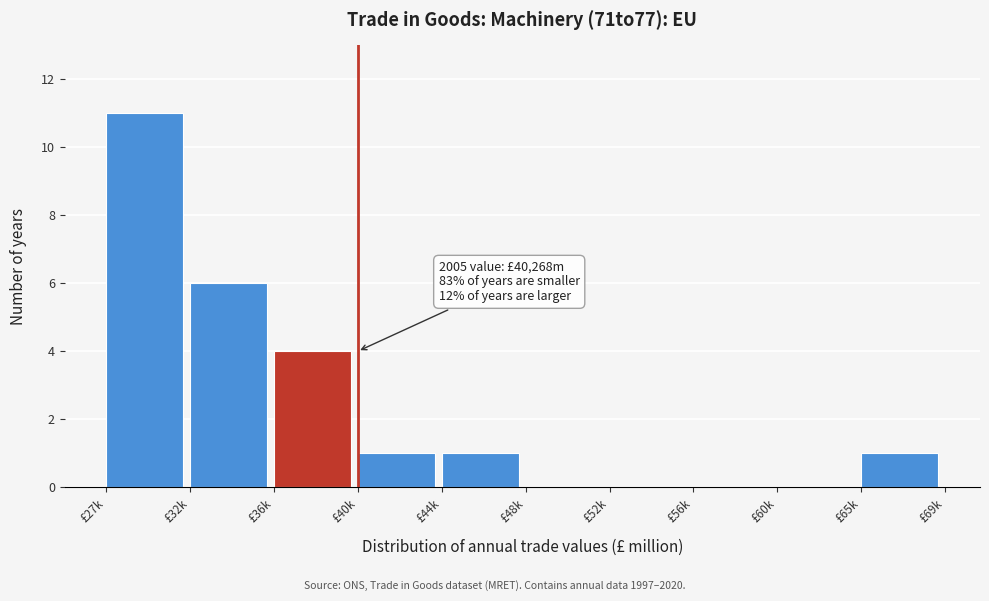

Reading left to right, list all the values displayed in this chart.

£27k=11	£32k=6	£36k=4	£40k=1	£44k=1	£48k=0	£52k=0	£56k=0	£60k=0	£65k=1